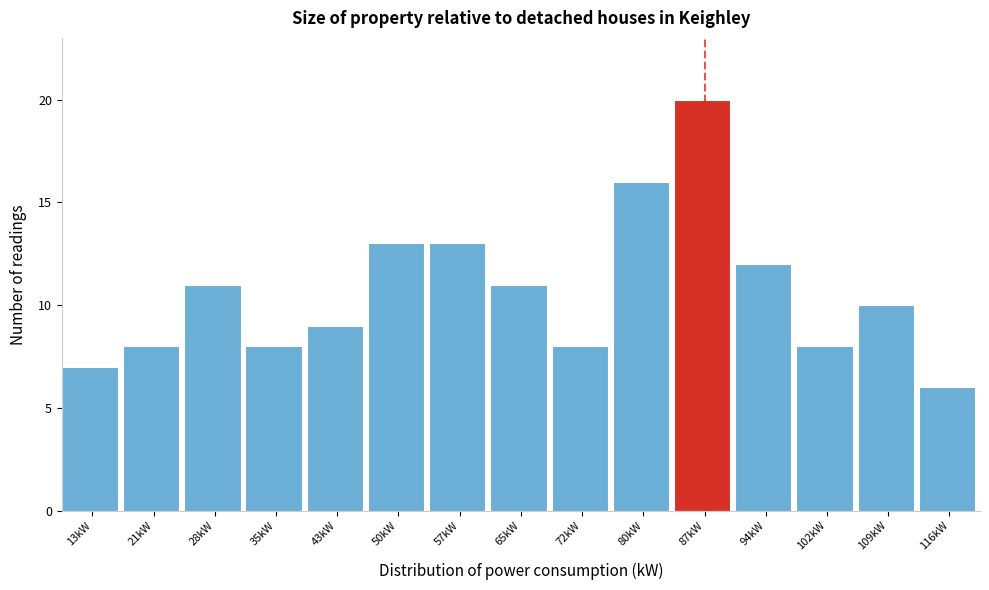

Reading left to right, list every bar in this chart as the range it spans on the x-axis followed by its height. Neither the bar edges nor the heights are printed on the chart, so give them approximately, as read against the axes.

10 to 17: 7
17 to 24: 8
24 to 32: 11
32 to 39: 8
39 to 46: 9
46 to 54: 13
54 to 61: 13
61 to 68: 11
68 to 76: 8
76 to 83: 16
83 to 91: 20
91 to 98: 12
98 to 105: 8
105 to 113: 10
113 to 120: 6